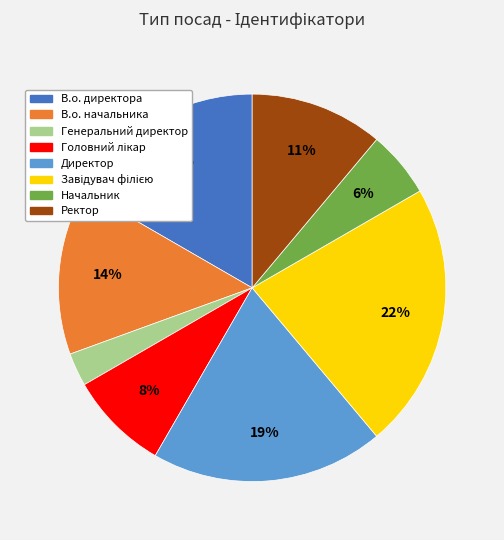

Does any single category account for the majority?

No